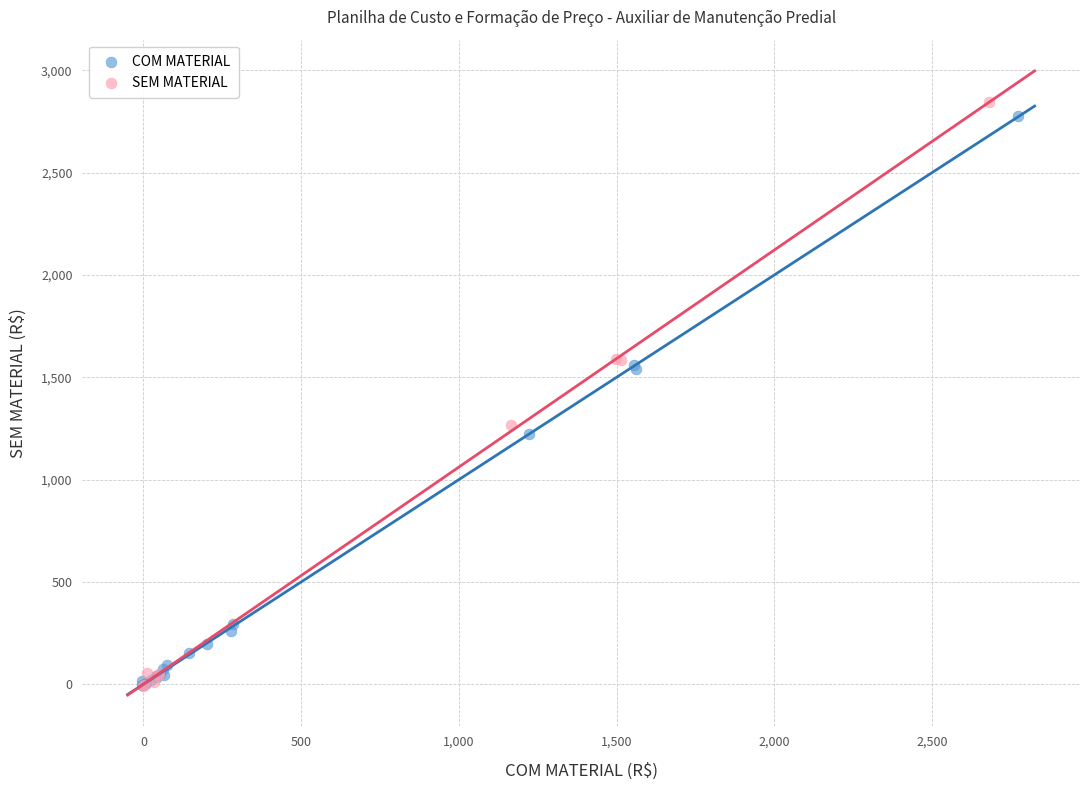

What are all the series names shown in the legend?

COM MATERIAL, SEM MATERIAL